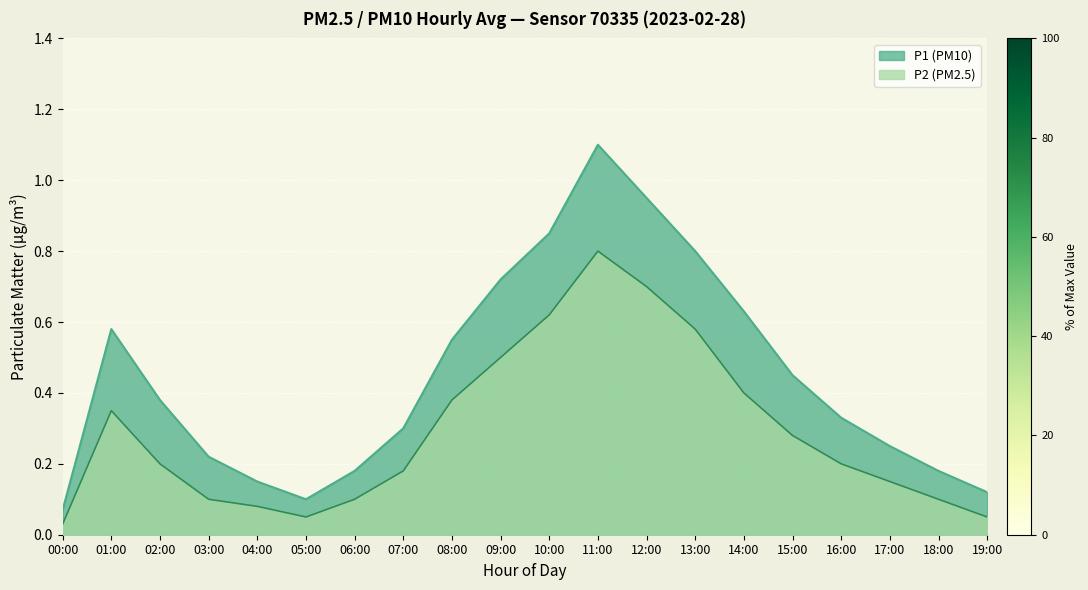

True or false: P1 and P2 intersect in this chart.

False